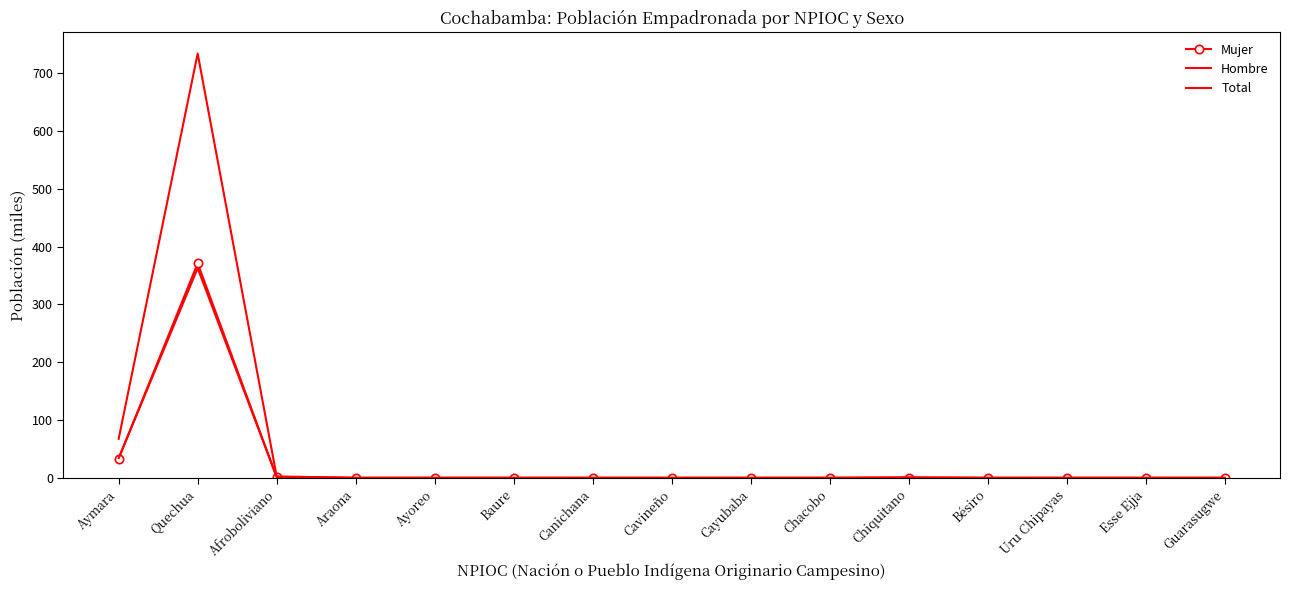

What is the difference between the highest and lowest values at Aymara?

34.2